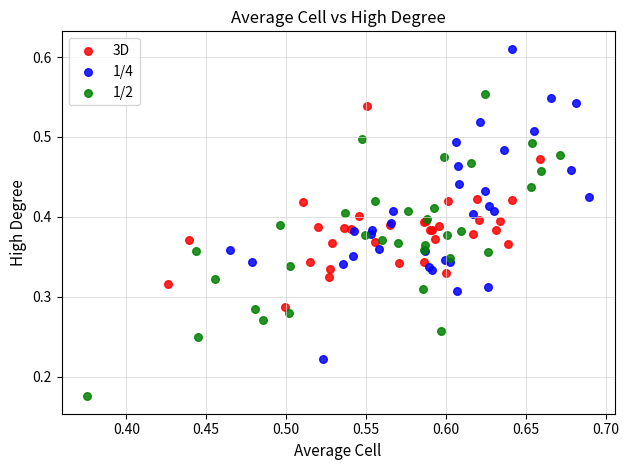

Which series contains the lowest Y value?

1/2